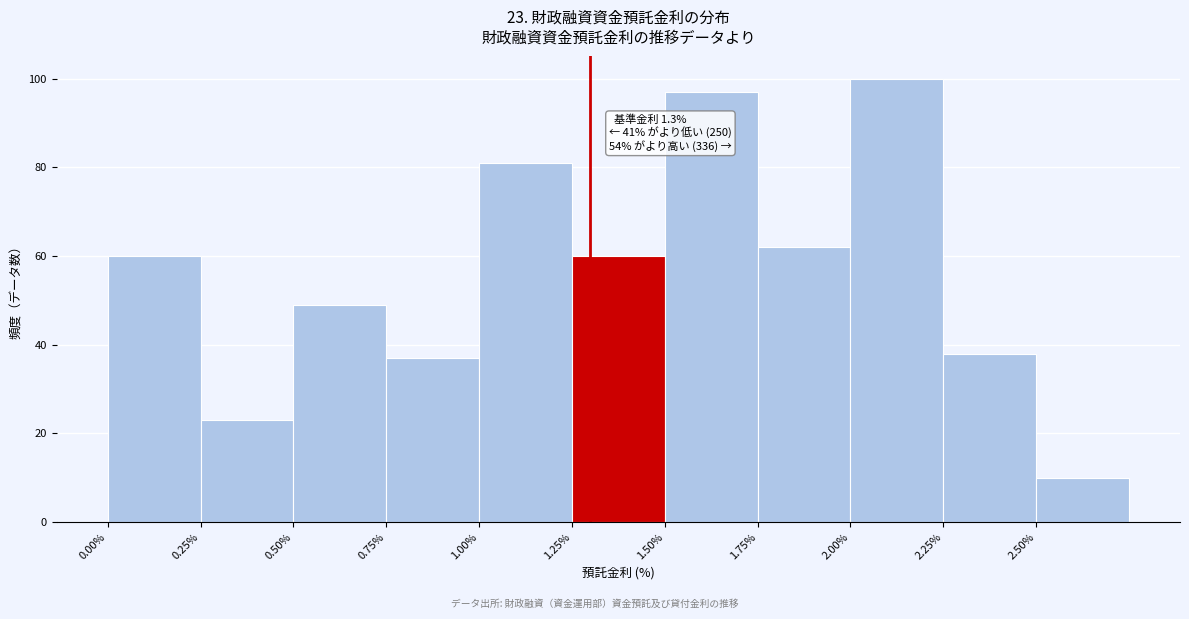

Which range on the x-axis has the tallest bar?

2.00 to 2.25